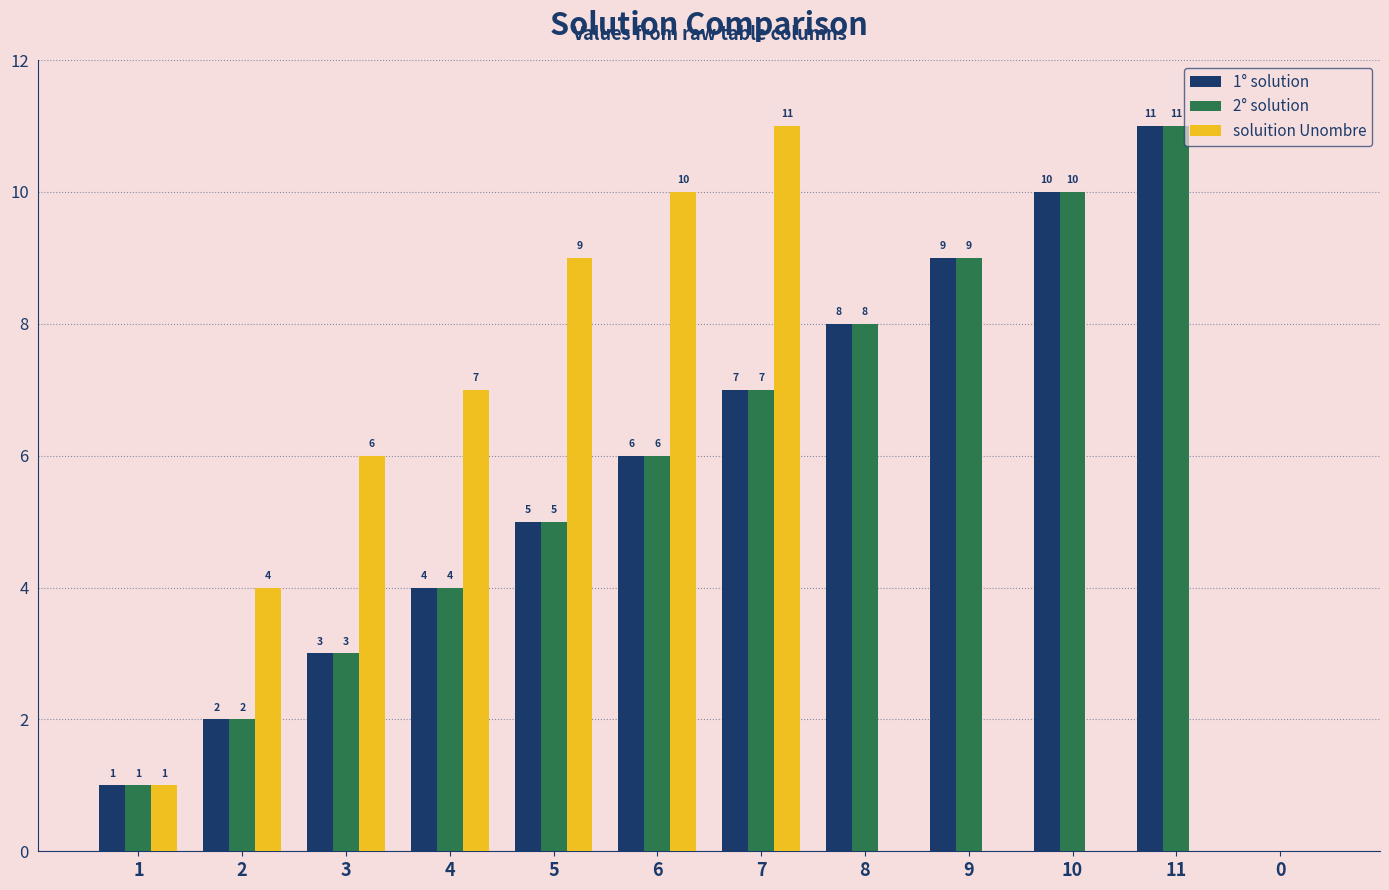

The value of 1° solution at 4 is 4. True or false?

True